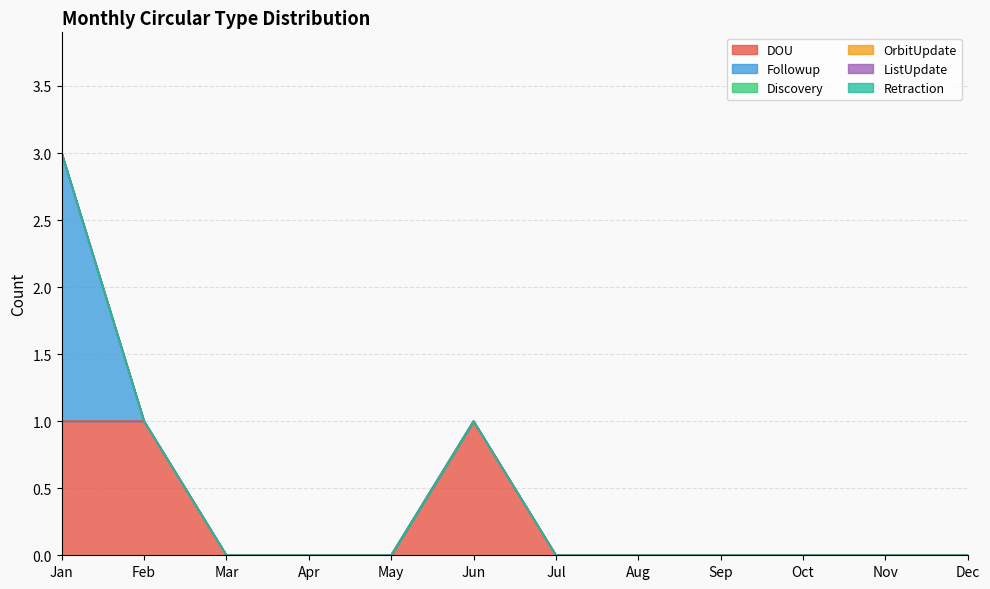

How many intersections are there between Followup and DOU?

1